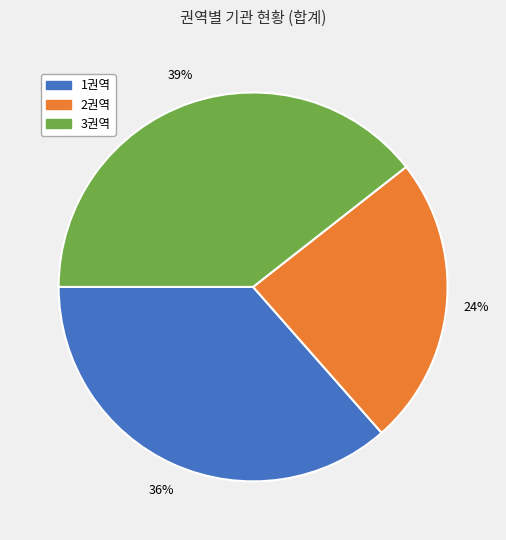

True or false: 3권역 accounts for 31% of the total.

False